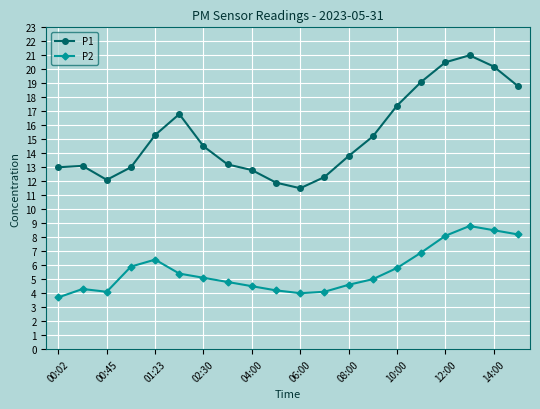

True or false: P1 and P2 cross at least once.

False